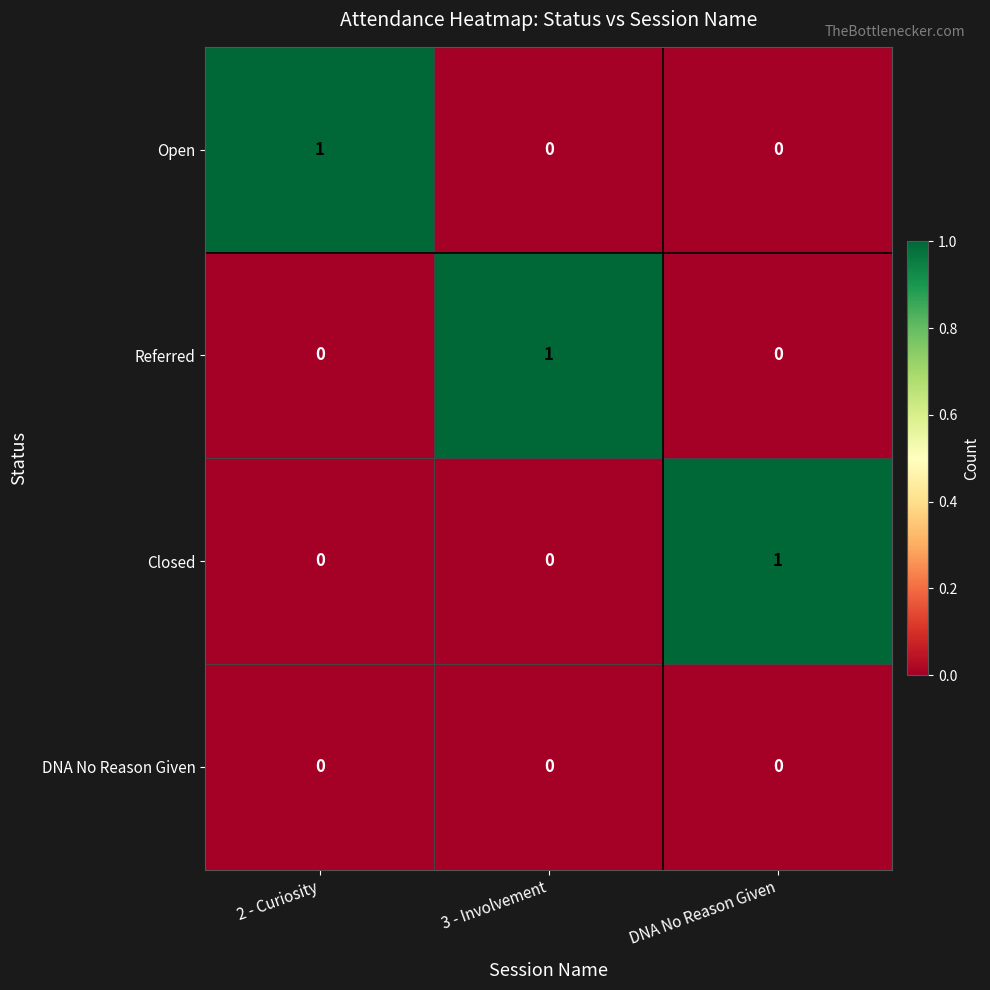

Count the Open values in the range 0 to 1.

3